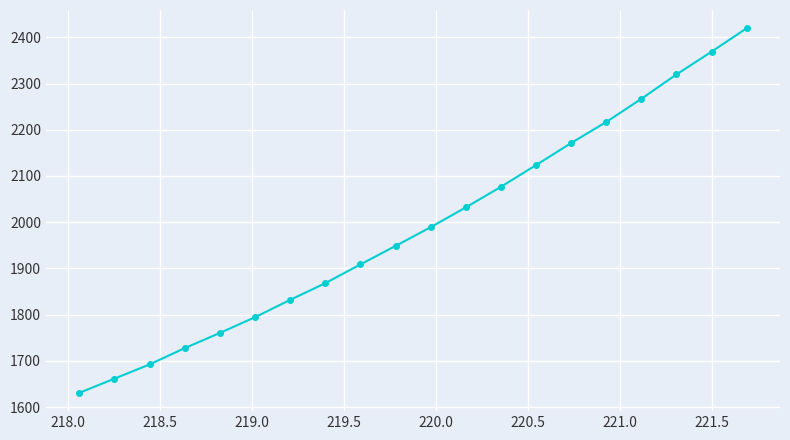

What is the value of the 11th point from the left?

1989.1